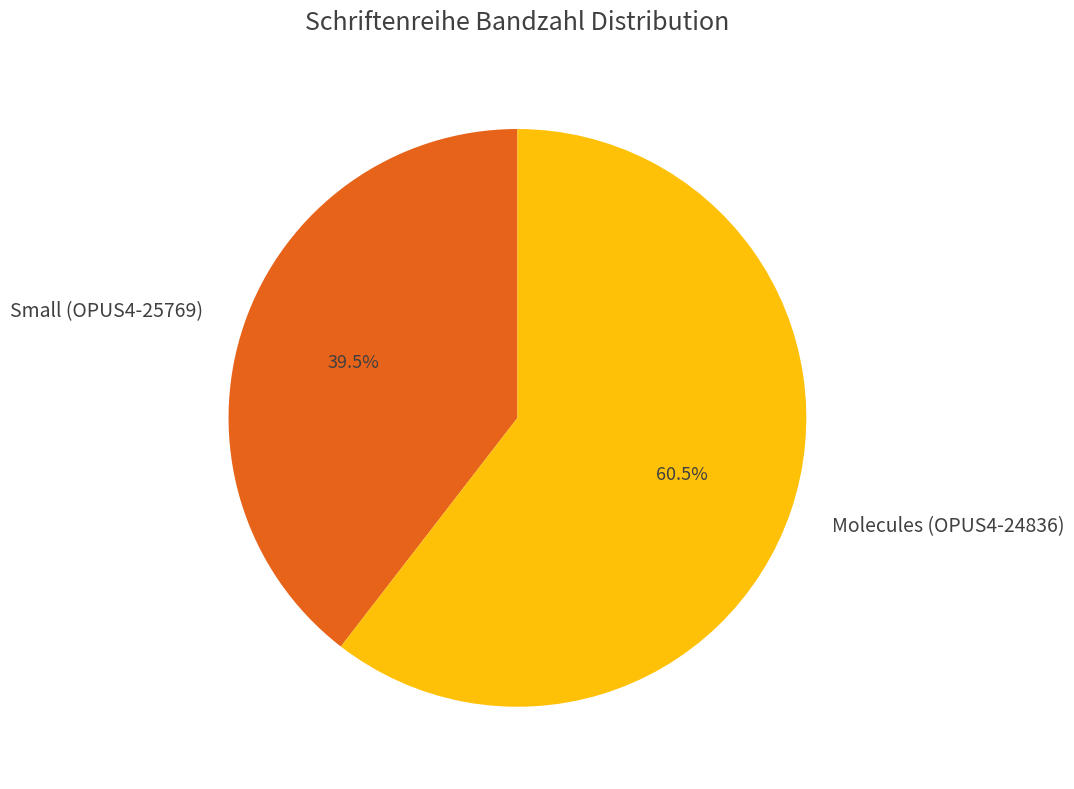

What is the total percentage of Molecules (OPUS4-24836) and Small (OPUS4-25769)?

100.0%